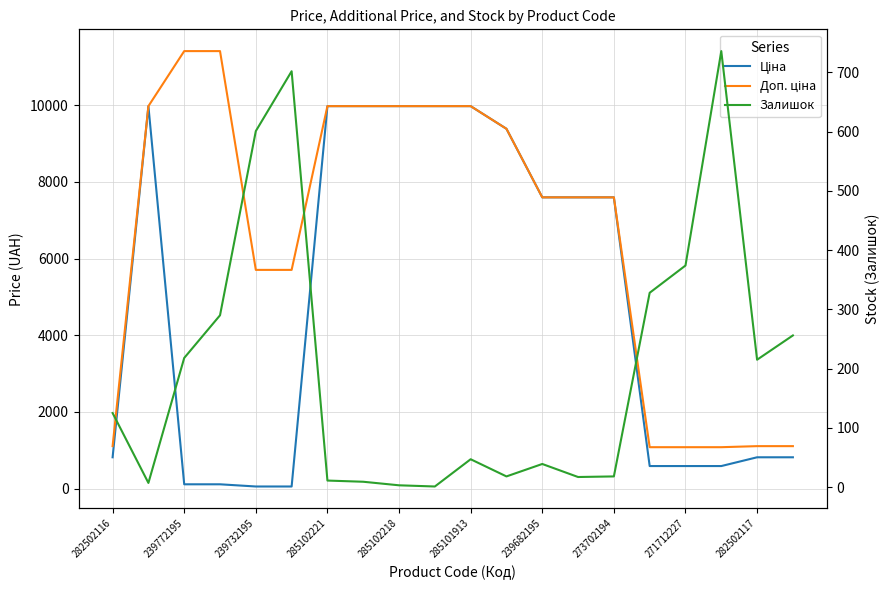

List the series in order of their peak value, highest first.

Доп. ціна, Ціна, Залишок